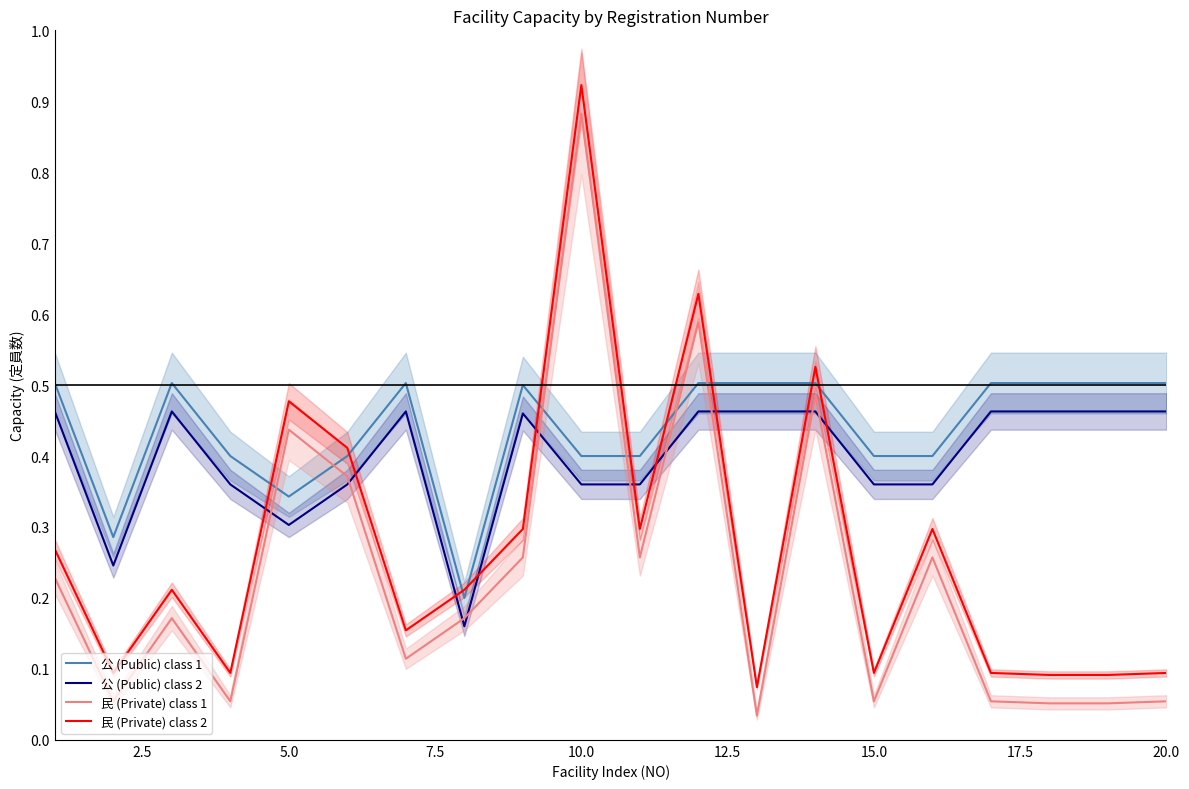

What is the difference between the maximum and minimum values in the 民 (Private) class 1 series?

0.8